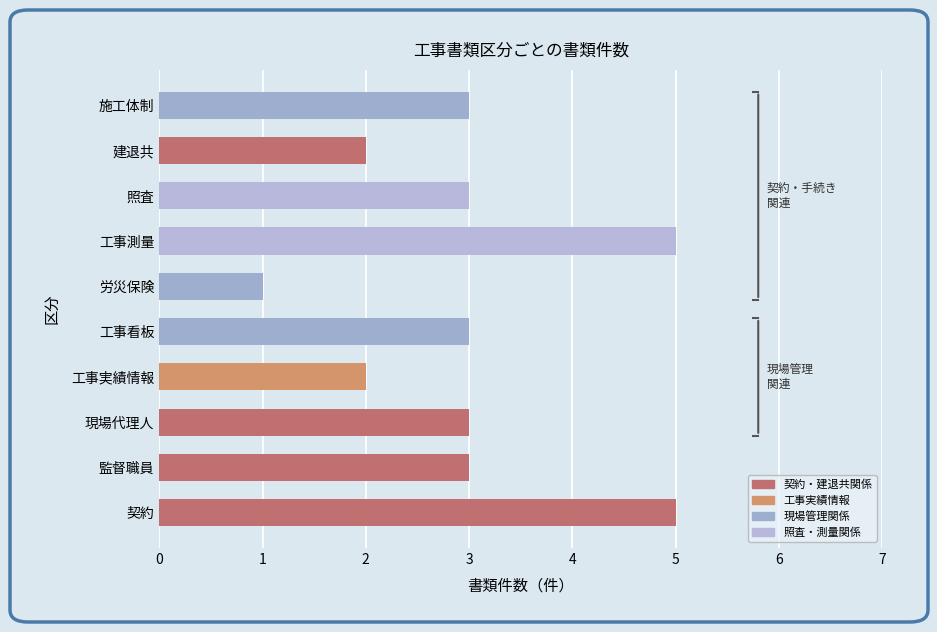

What is the sum of all values?

30